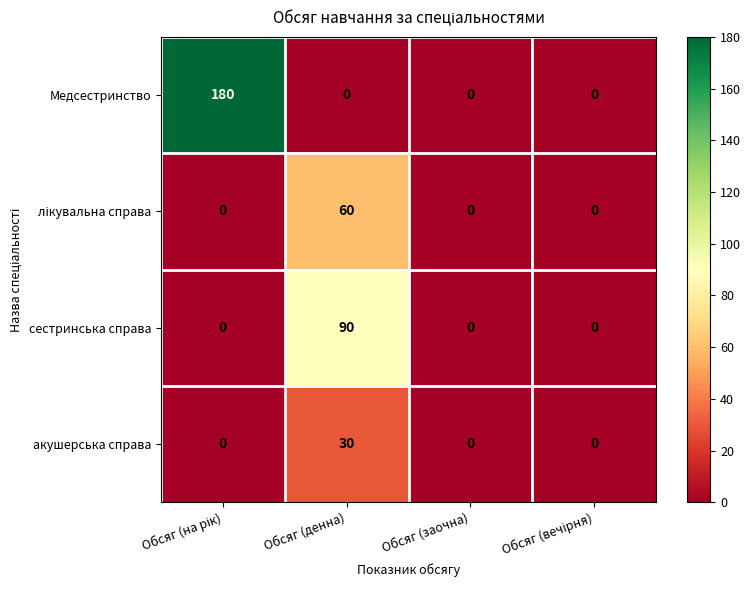

What is the maximum value shown in the chart?

180